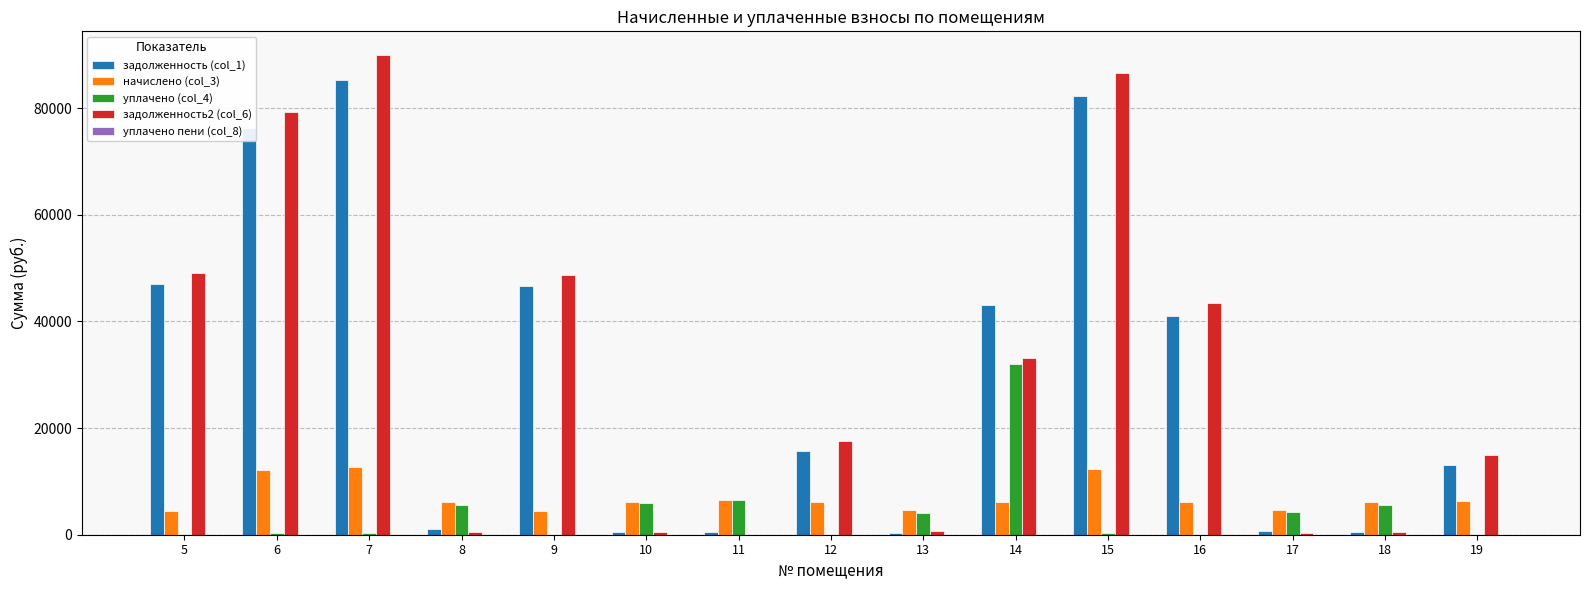

What is the sum of the начислено (col_3) values at 17 and 8?

10634.8